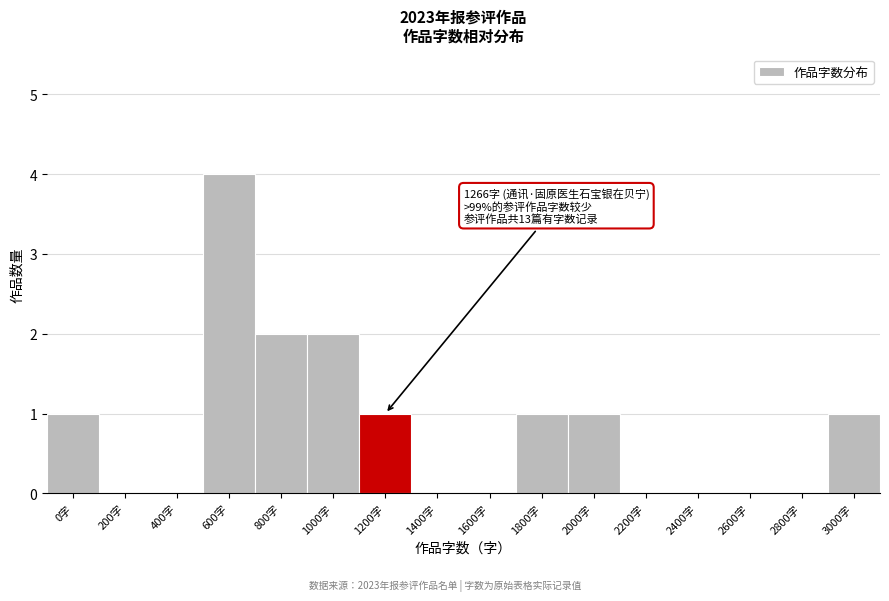

Reading right to left, list all the values displayed in this chart.

3000字=1	2800字=0	2600字=0	2400字=0	2200字=0	2000字=1	1800字=1	1600字=0	1400字=0	1200字=1	1000字=2	800字=2	600字=4	400字=0	200字=0	0字=1